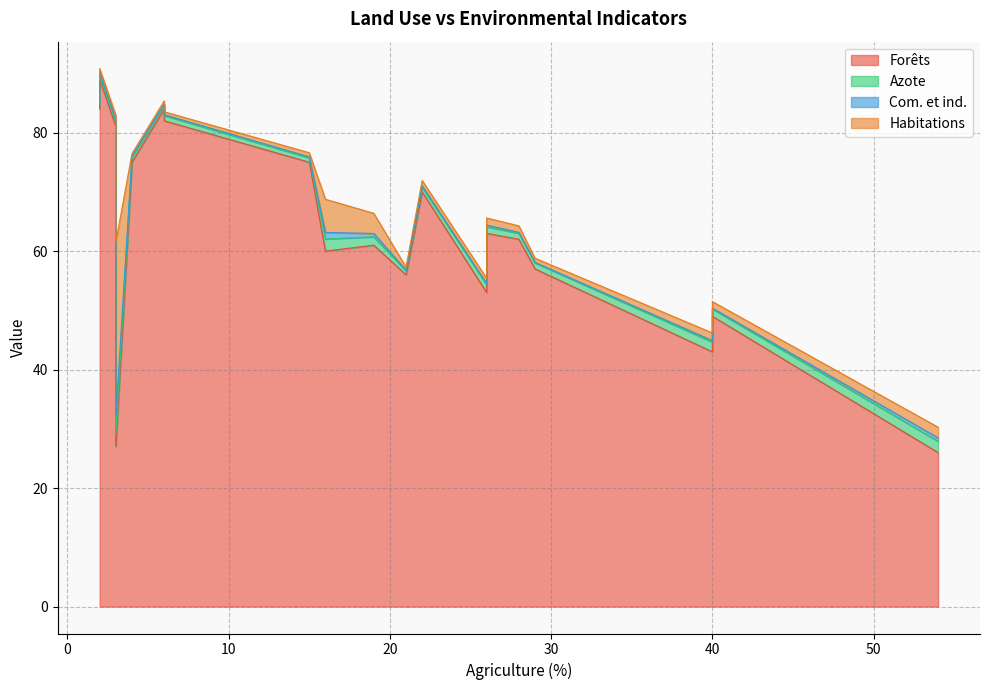

Where is the first local maximum for Habitations?

3